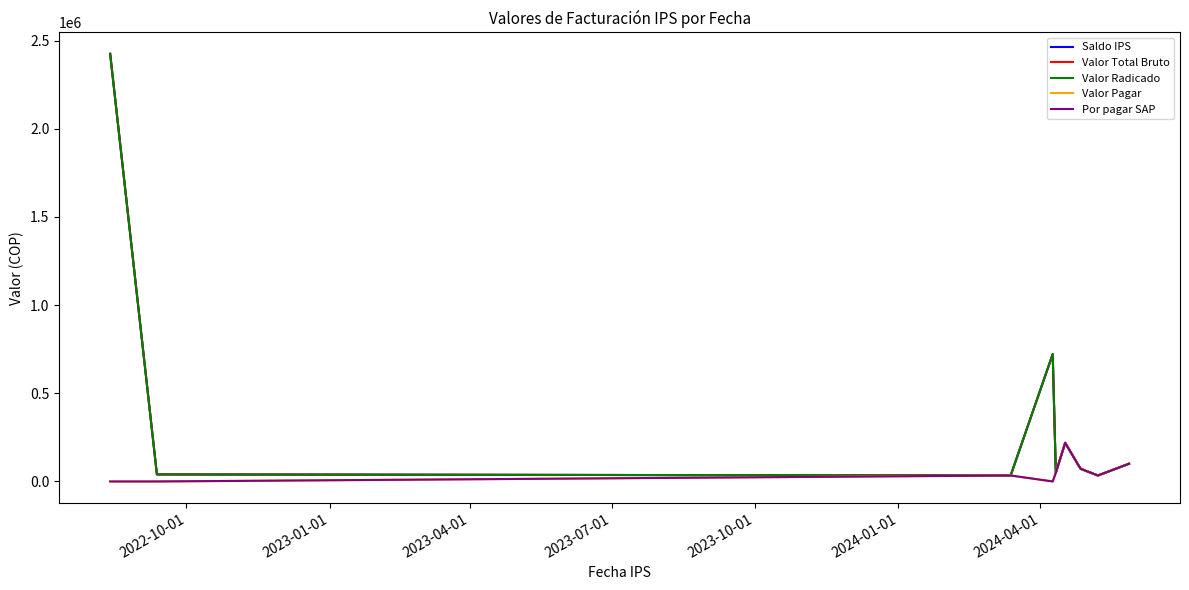

Does the chart have visible grid lines?

No